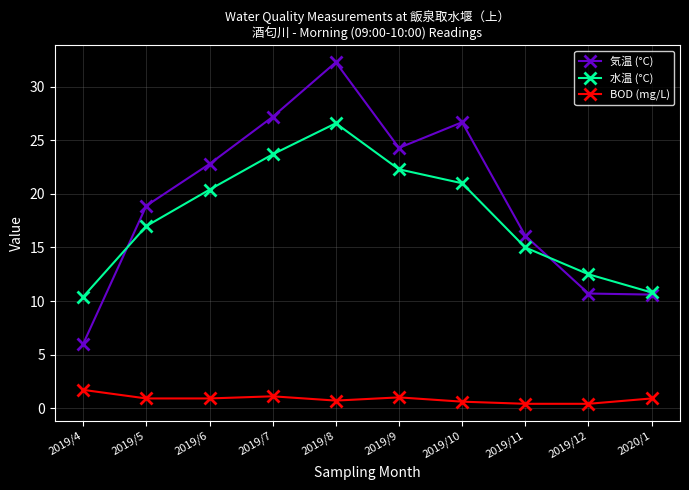

What is the total value across all series at 2019/12?

23.6